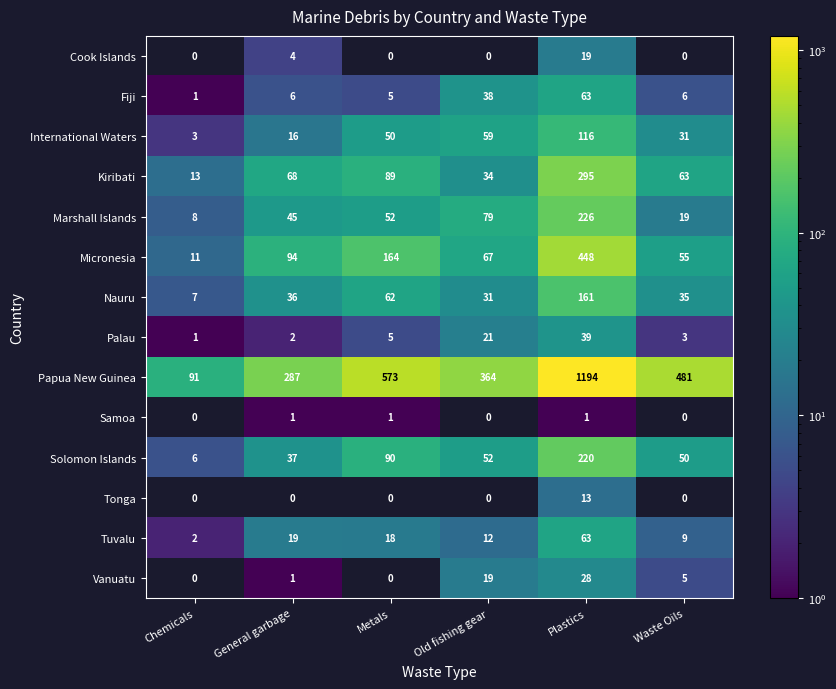

List the labels in order of Micronesia value, largest first.

Plastics, Metals, General garbage, Old fishing gear, Waste Oils, Chemicals